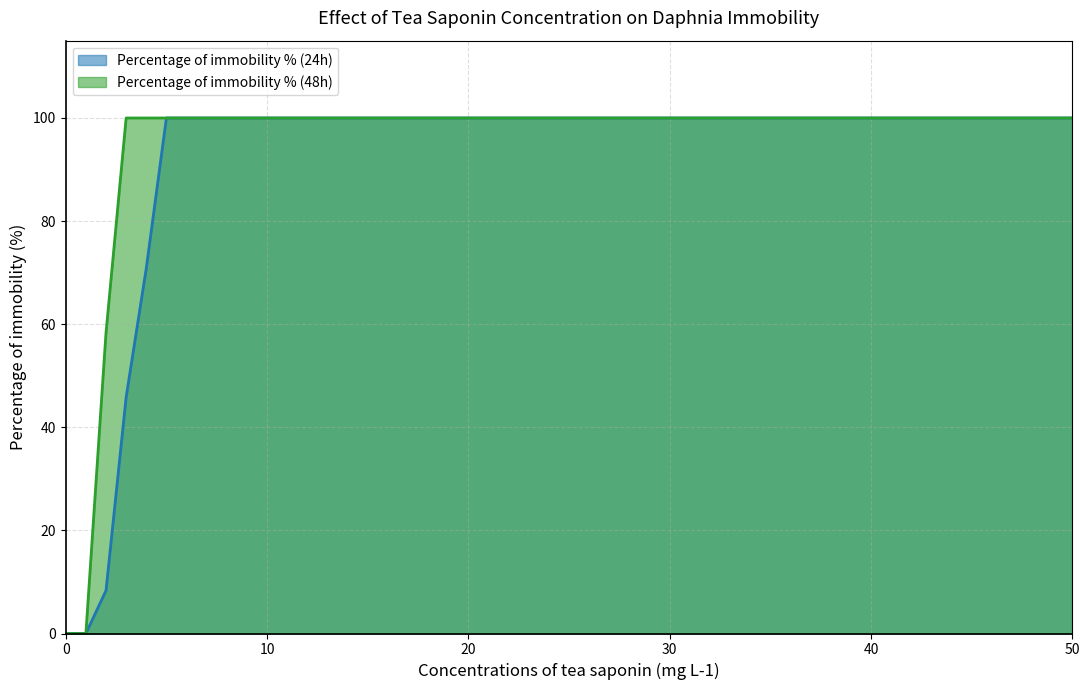

What is the difference between the second highest and minimum values in the Percentage of immobility % (48h) series?

100.0